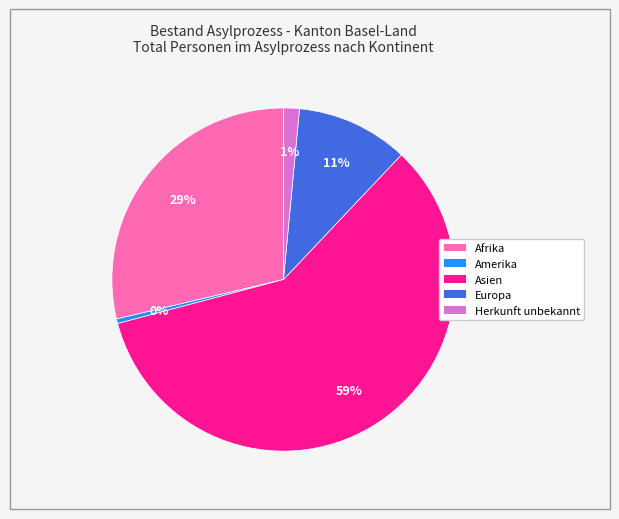

To the nearest percent, what is the average slice percentage?

20%